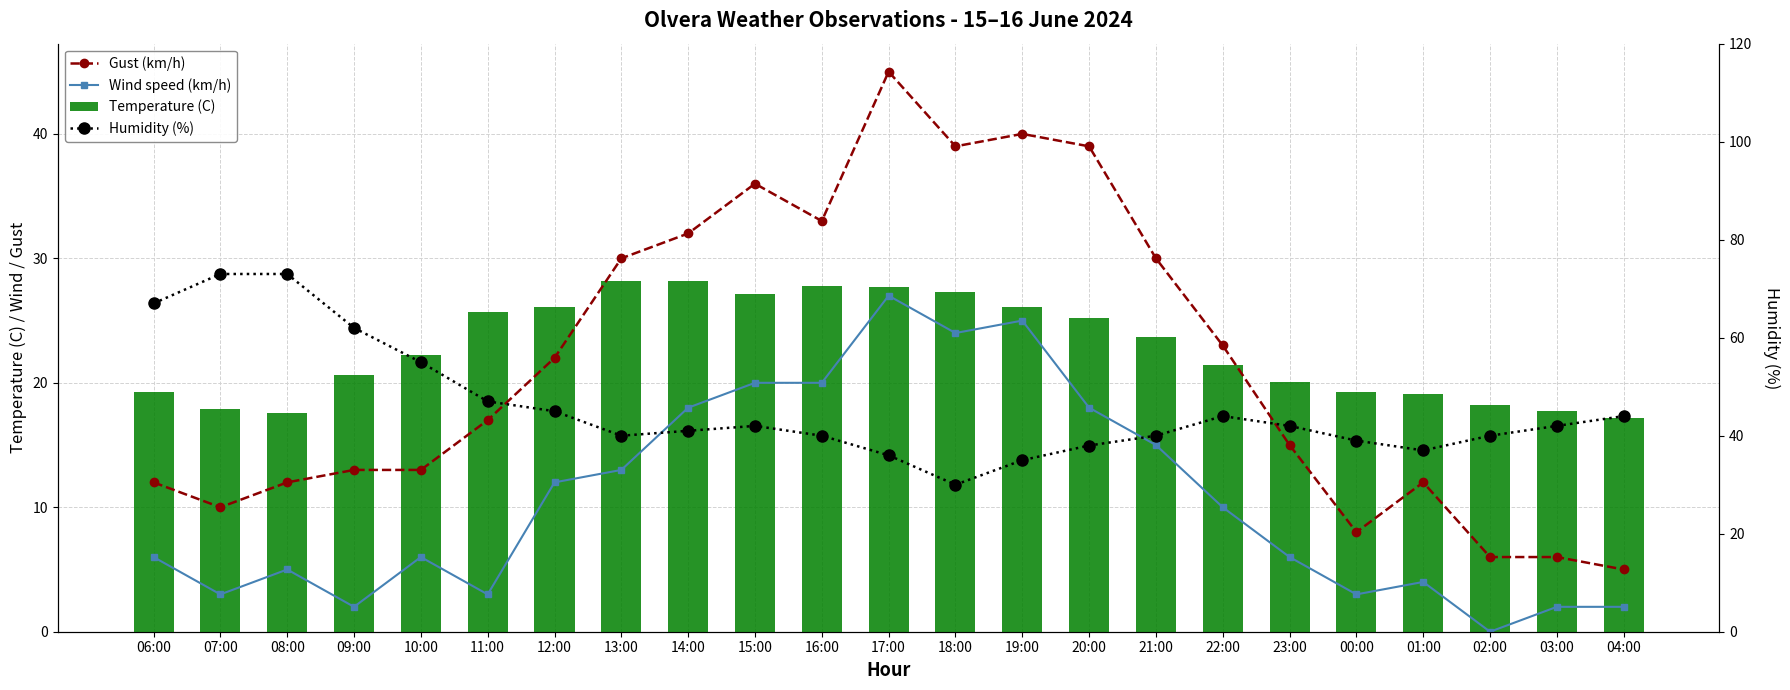

What is the average value of the Gust (km/h) series?

21.7